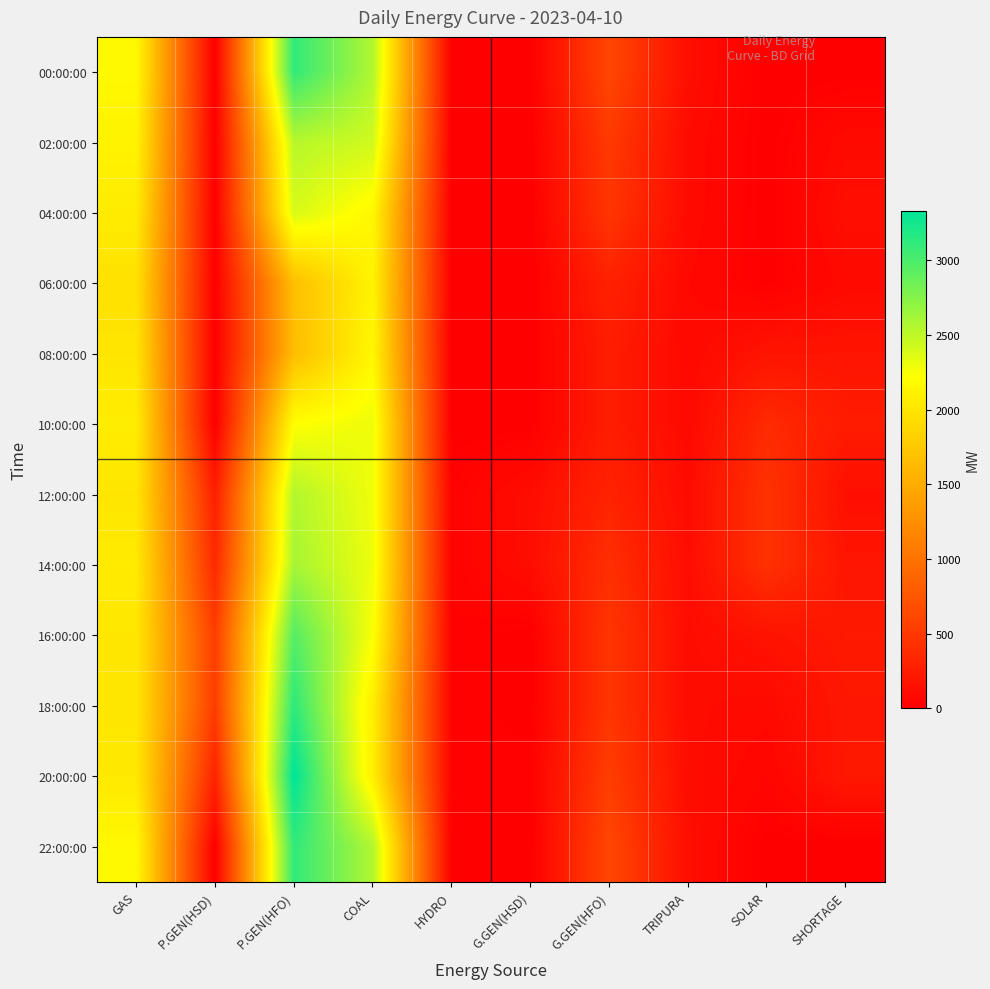

What is the total value across all series at GAS?

24650